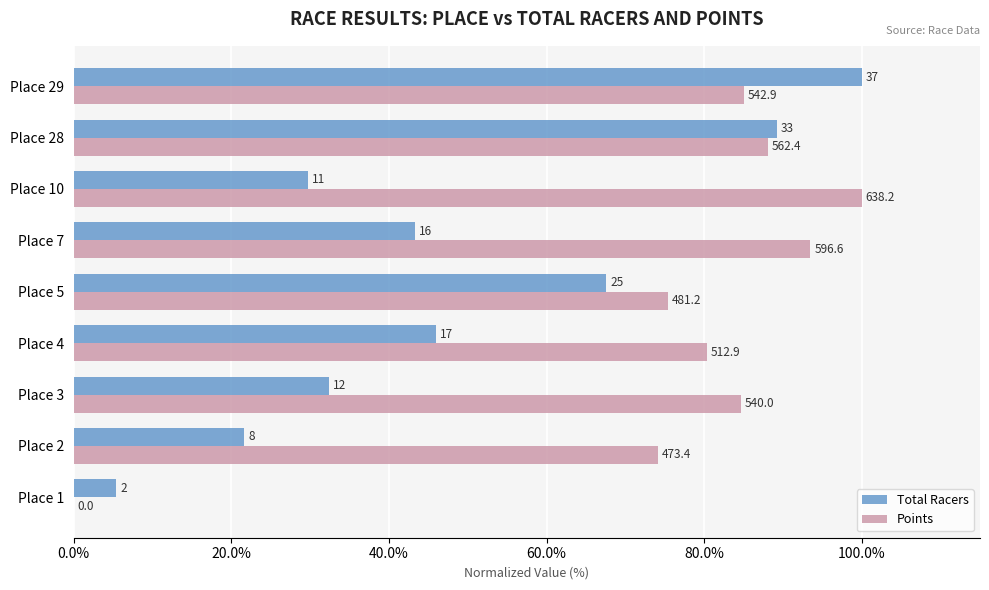

What are all the series names shown in the legend?

Total Racers, Points